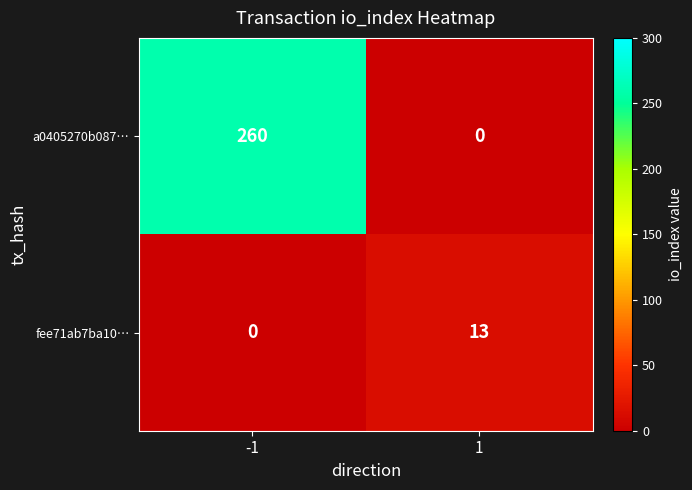

Which series has the widest spread of values?

a0405270b087…